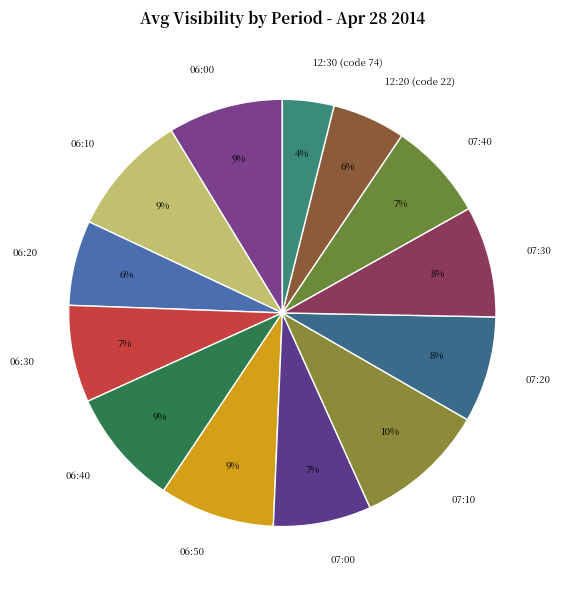

Combined, do 06:40 and 06:50 account for over 50%?

No